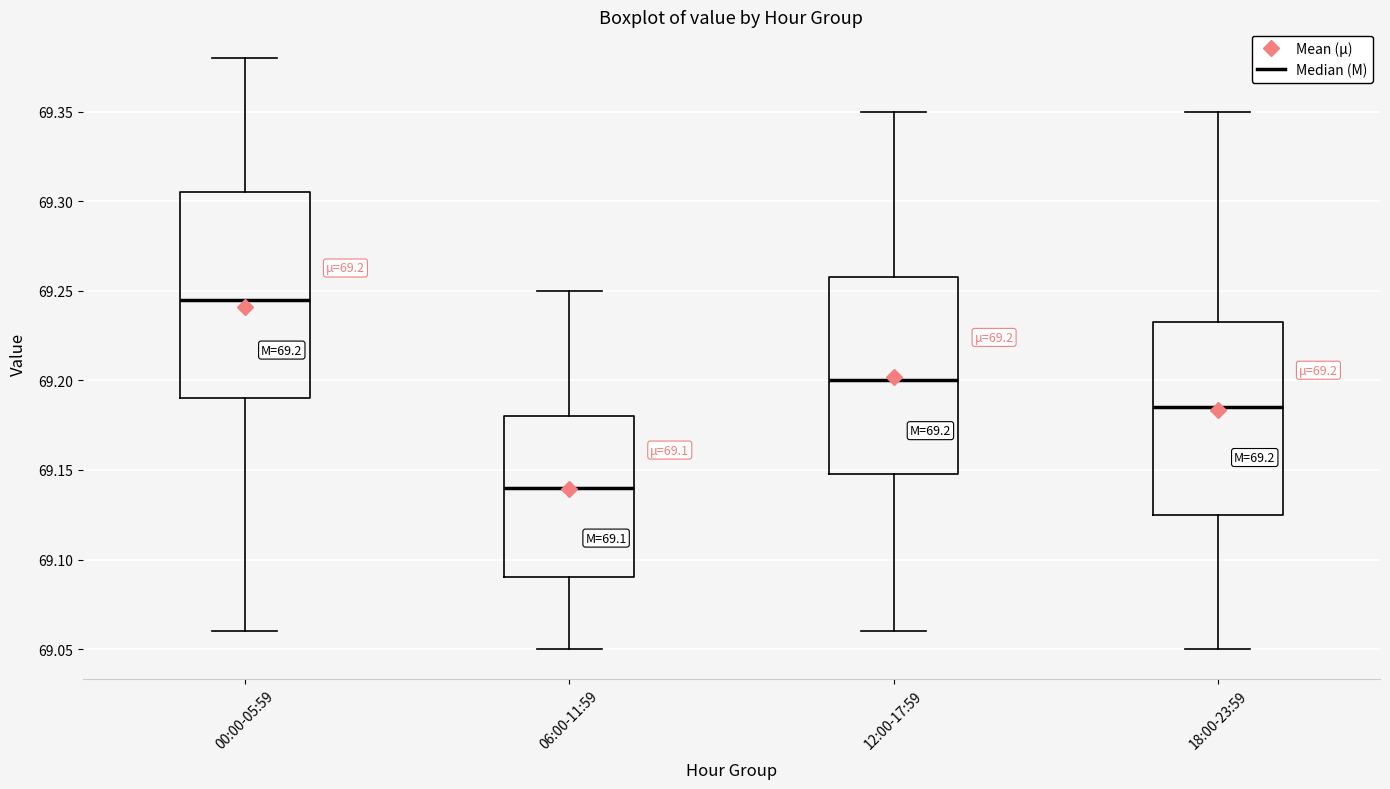

Which box is the tallest, from its lower edge to its upper edge?

00:00-05:59